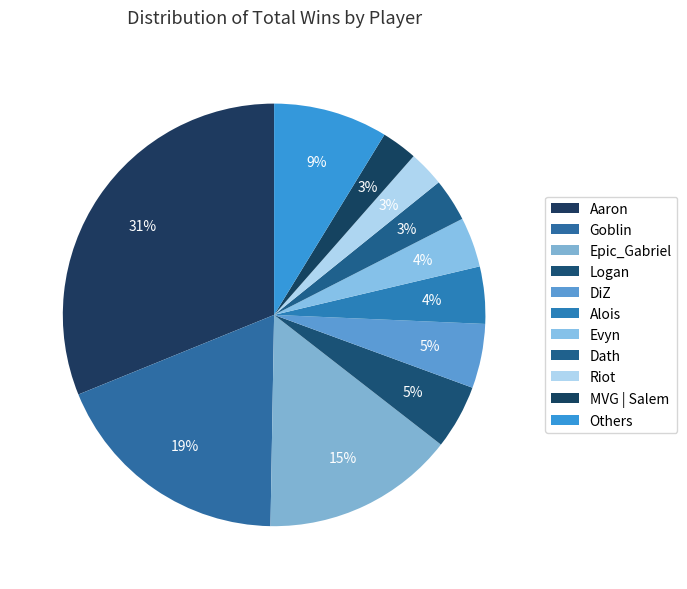

Does any single category account for the majority?

No